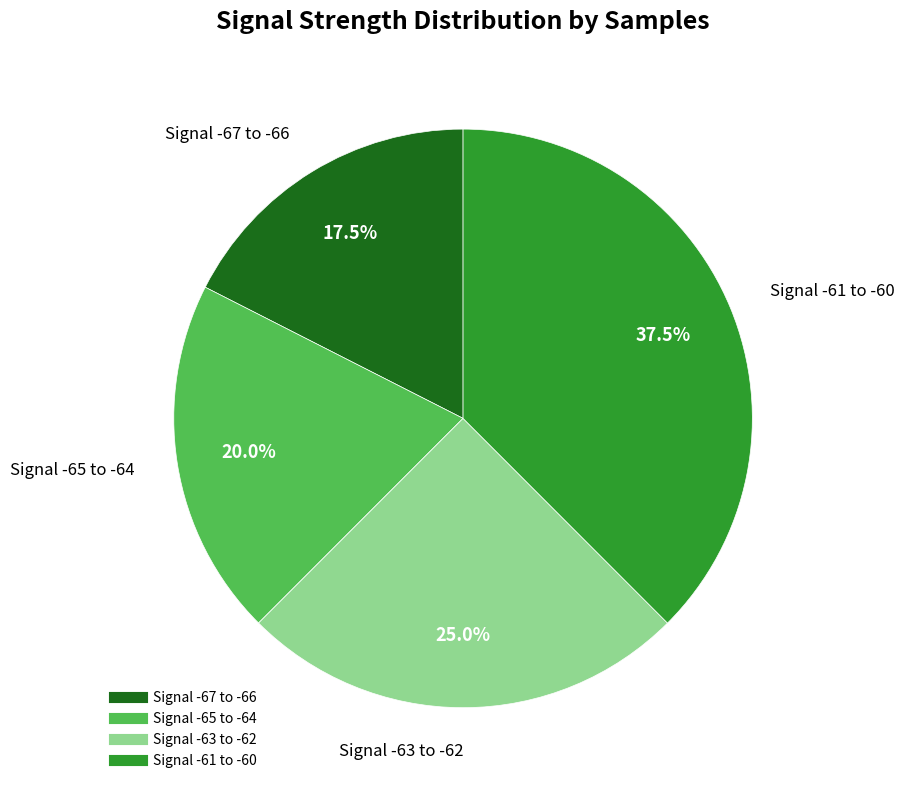

Is there a majority slice in this chart?

No